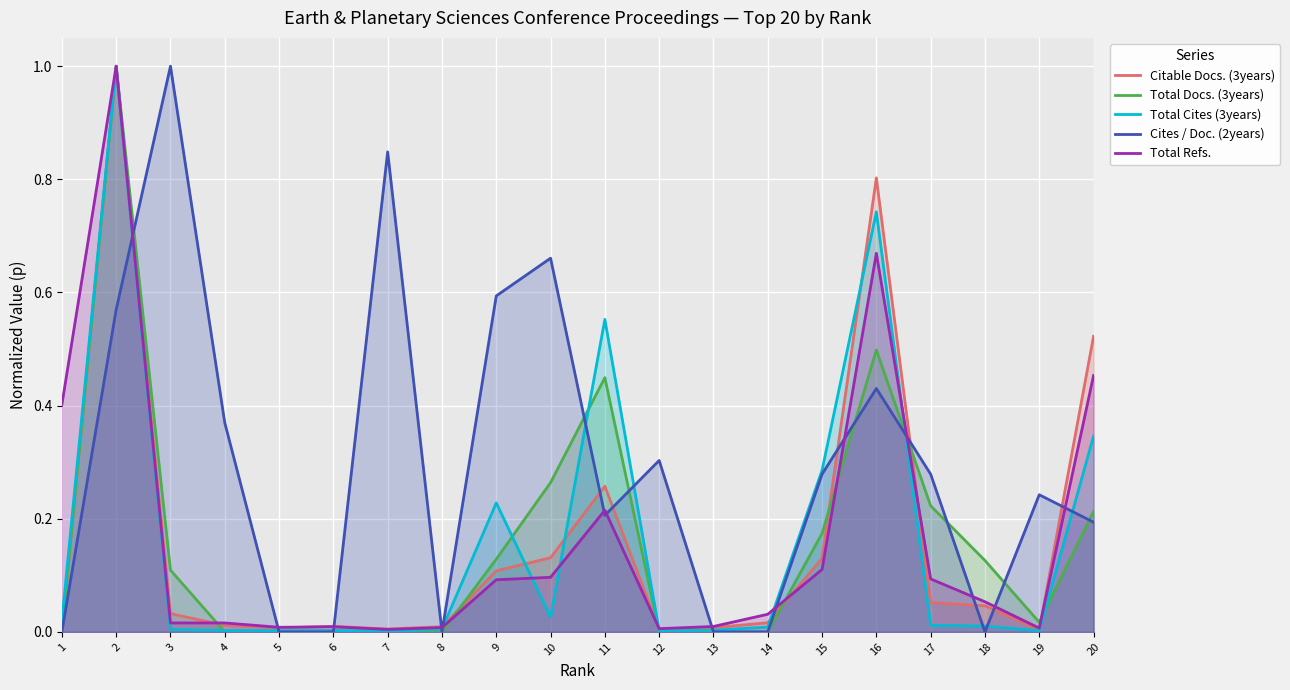

What is the average value of the Citable Docs. (3years) series?

0.2